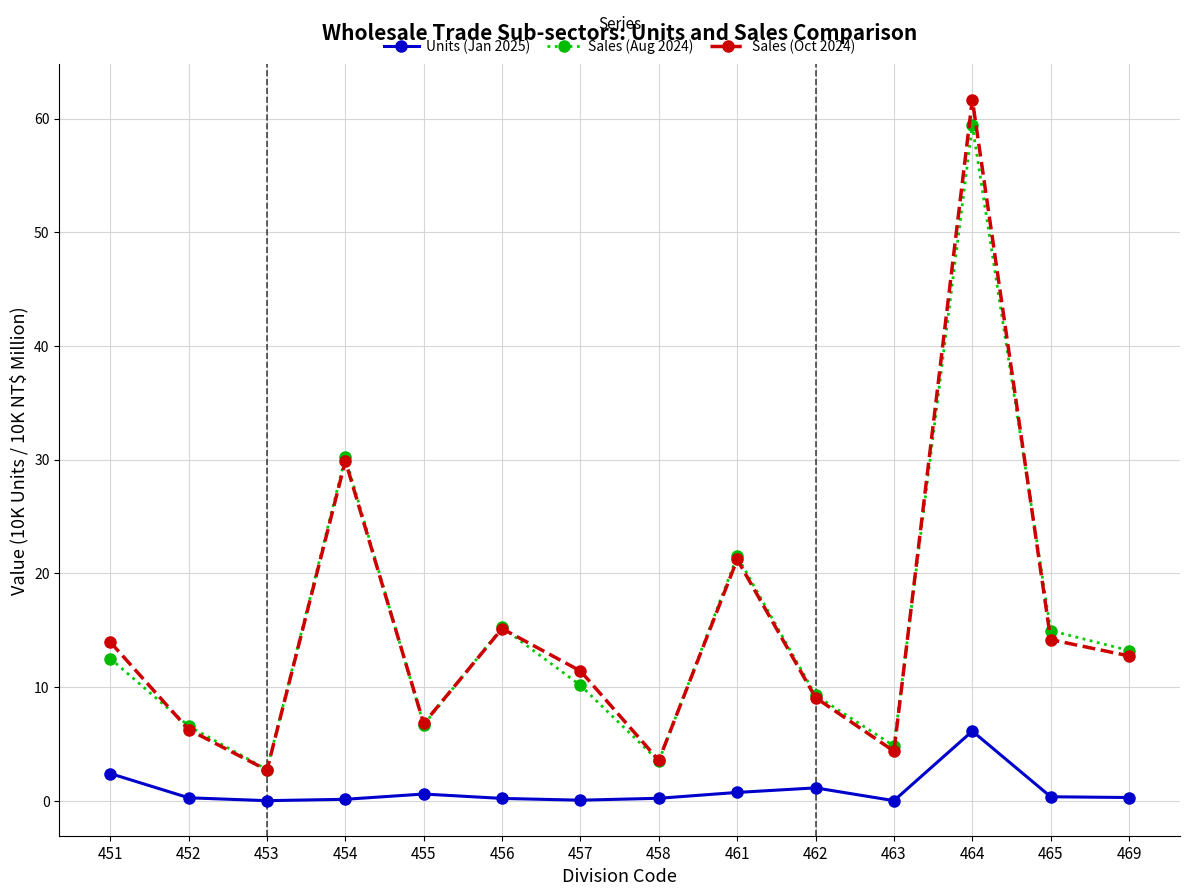

Which series has the largest range (max minus min)?

Sales (Oct 2024)